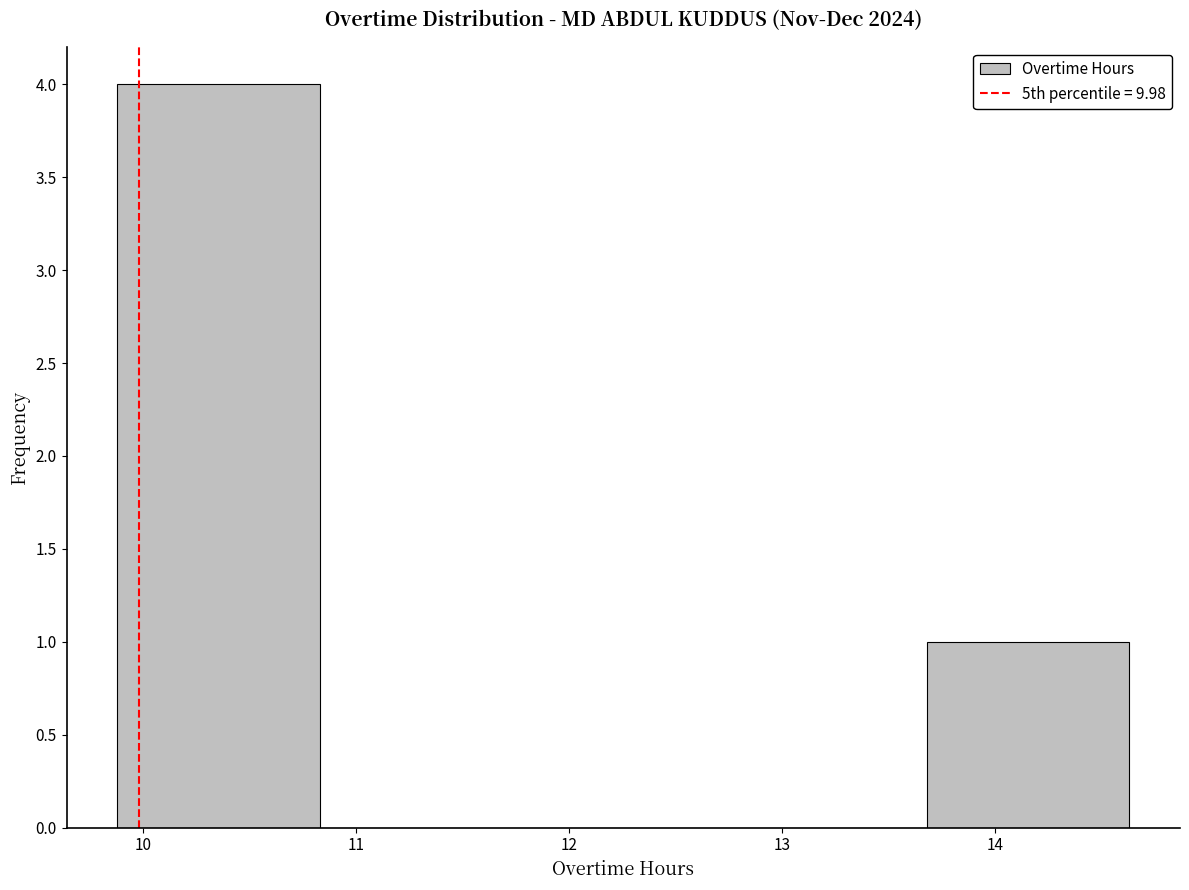

Reading left to right, transcribe this chart: for each bar, give the range it covers on the x-axis and its height. Neither the bar edges nor the heights are printed on the chart, so give them approximately, as read against the axes.

9.88 to 10.83: 4
10.83 to 11.78: 0
11.78 to 12.73: 0
12.73 to 13.68: 0
13.68 to 14.63: 1